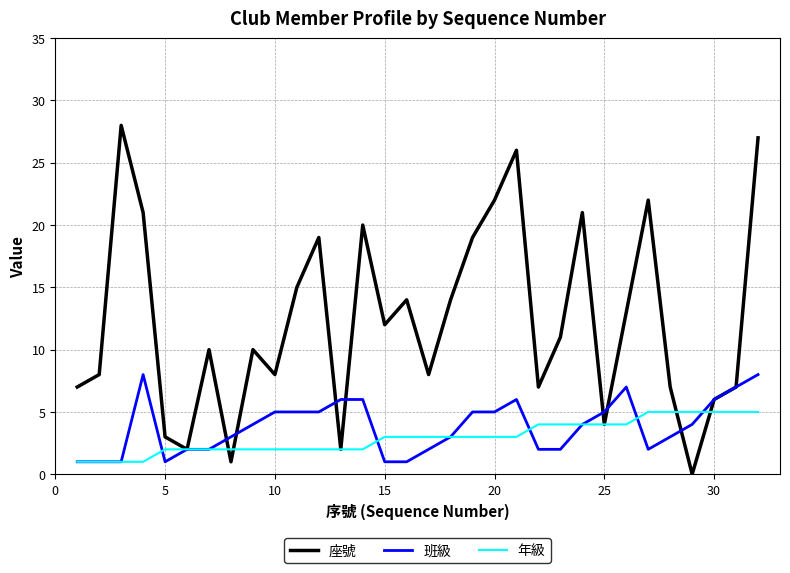

Which series has the largest total across all categories?

座號